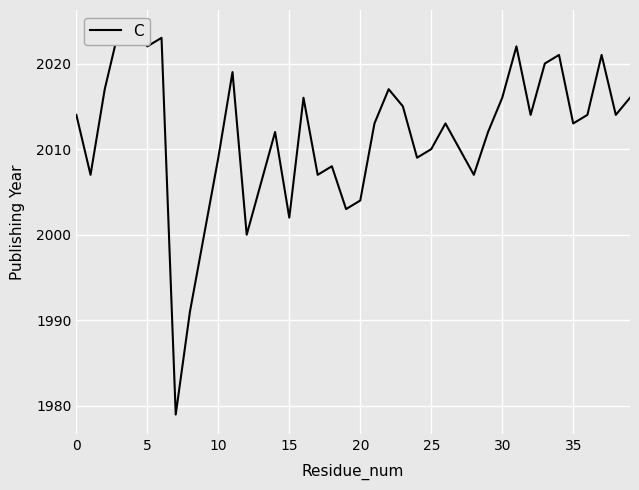

How many values are below 2013?

18